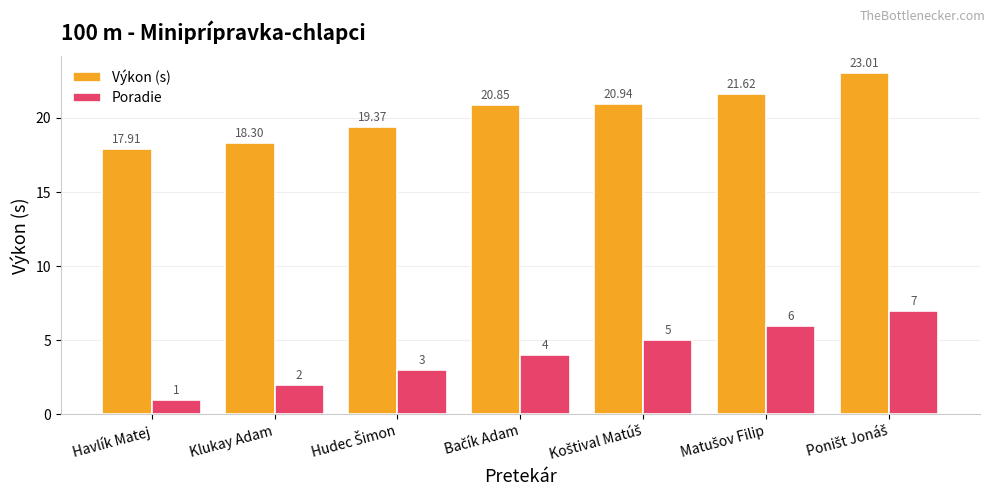

What are all the series names shown in the legend?

Výkon (s), Poradie